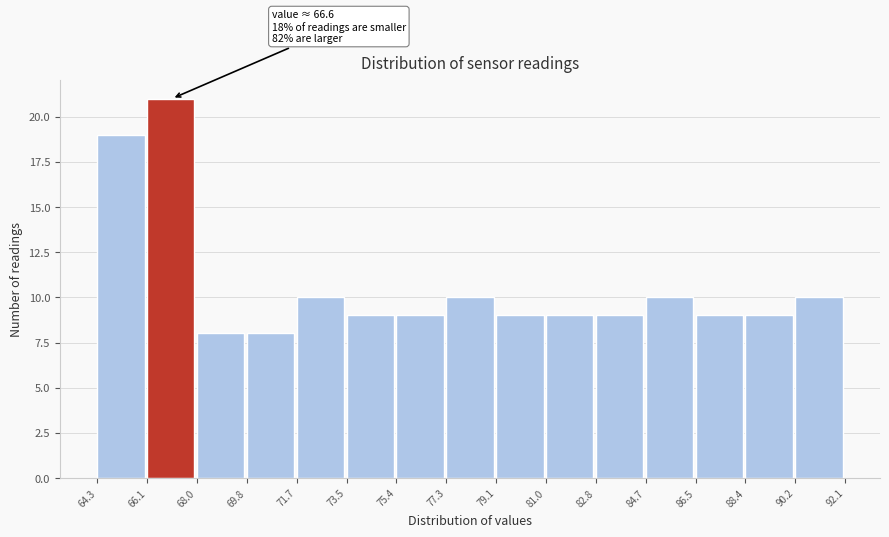

Over which range of the x-axis is the bar tallest?

66.1 to 68.0